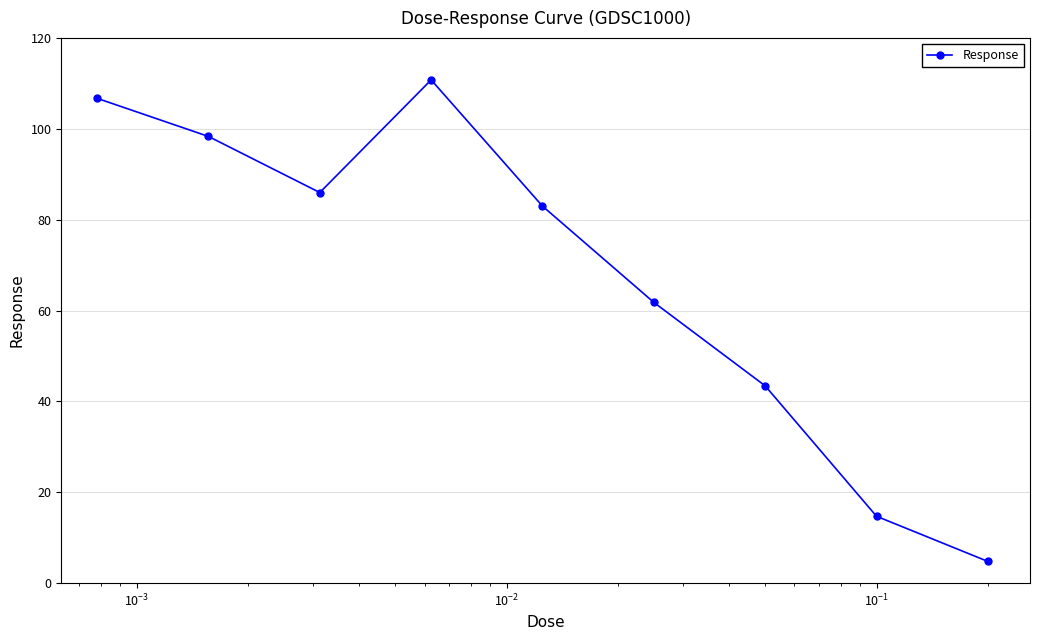

What is the value of the 5th point from the left?

83.0